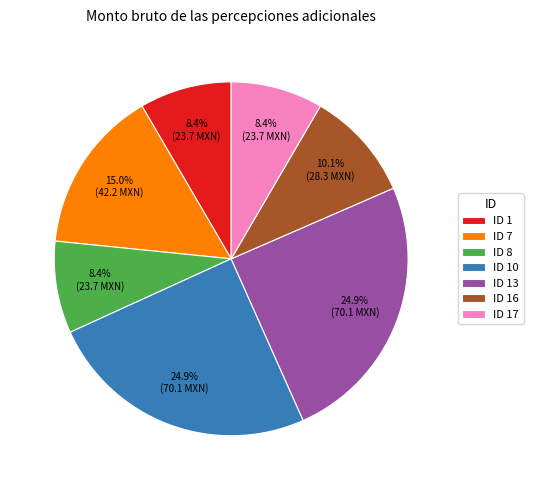

How much of the chart is everything except ID 1?

91.6%